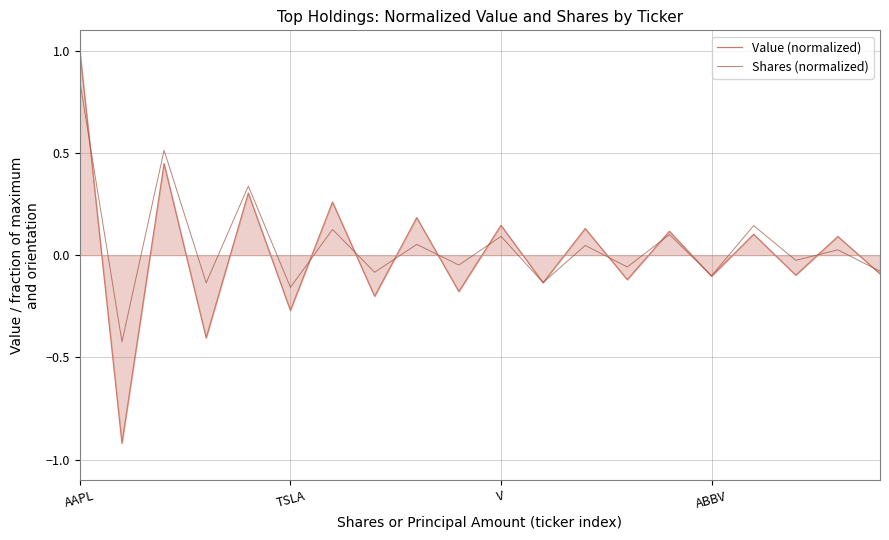

What is the minimum value shown in the chart?

-0.9